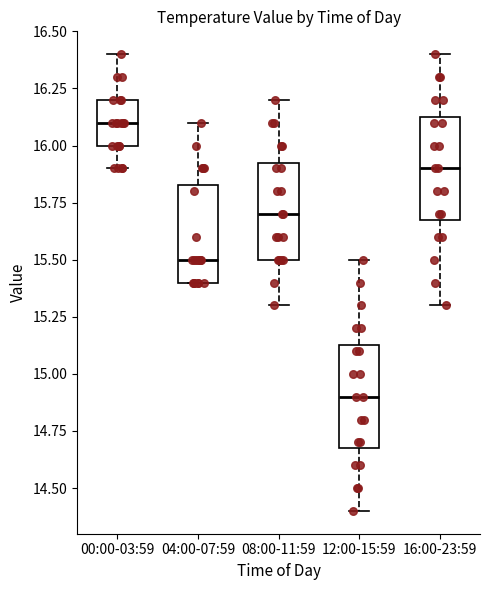

Where is the upper edge of the box for 08:00-11:59 on the y-axis? The values are not printed on the chart, so give them approximately, as read against the axis.

15.95